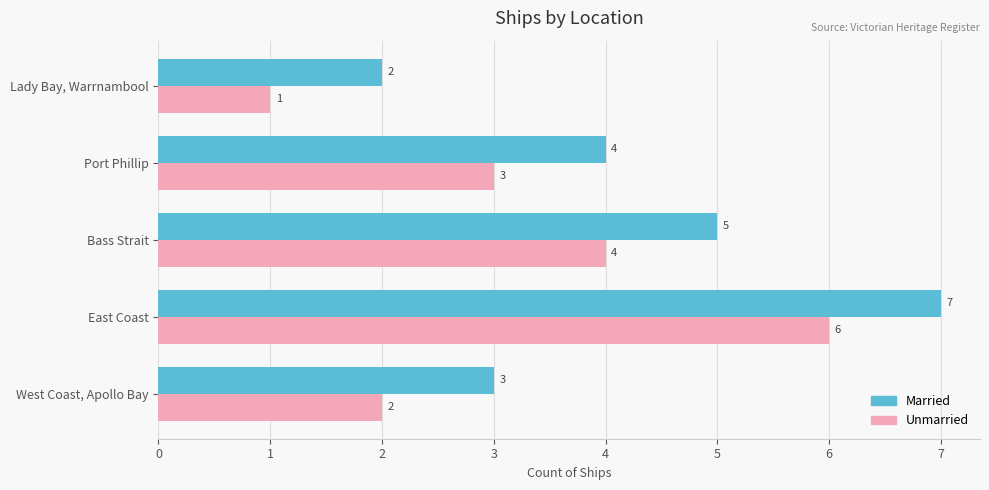

Is it true that Unmarried equals 3 at West Coast, Apollo Bay?

False